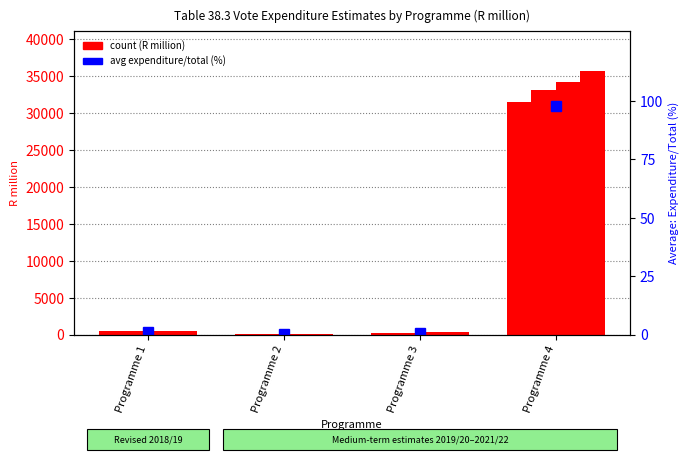

How many series are shown in this chart?

2